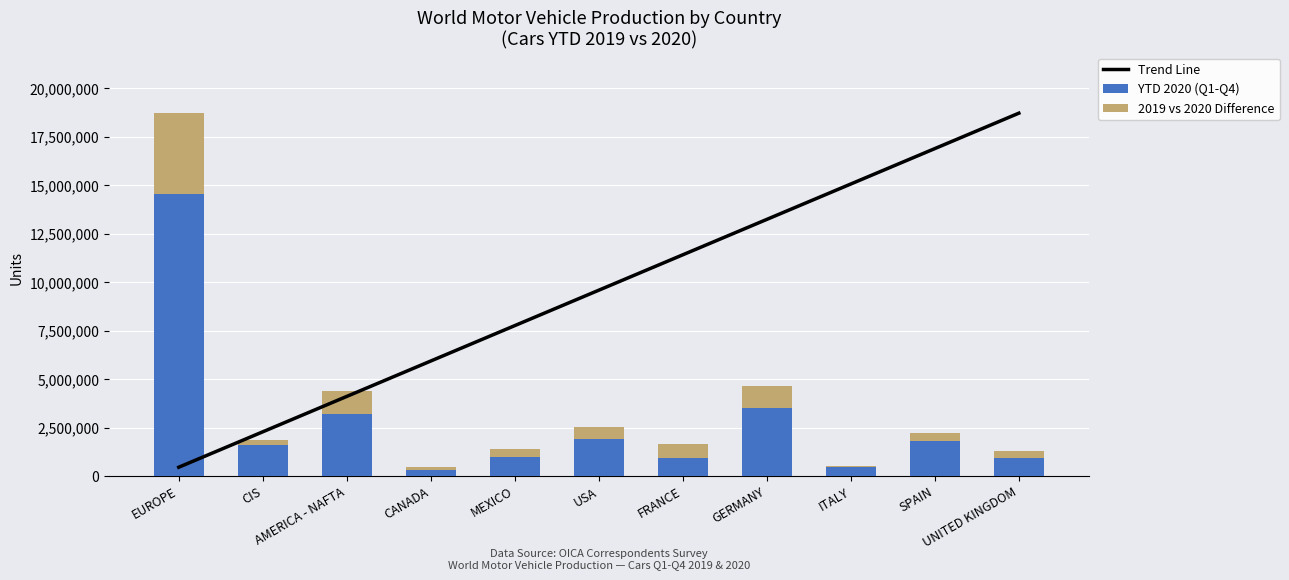

What are all the series names shown in the legend?

Trend Line, YTD 2020 (Q1-Q4), 2019 vs 2020 Difference